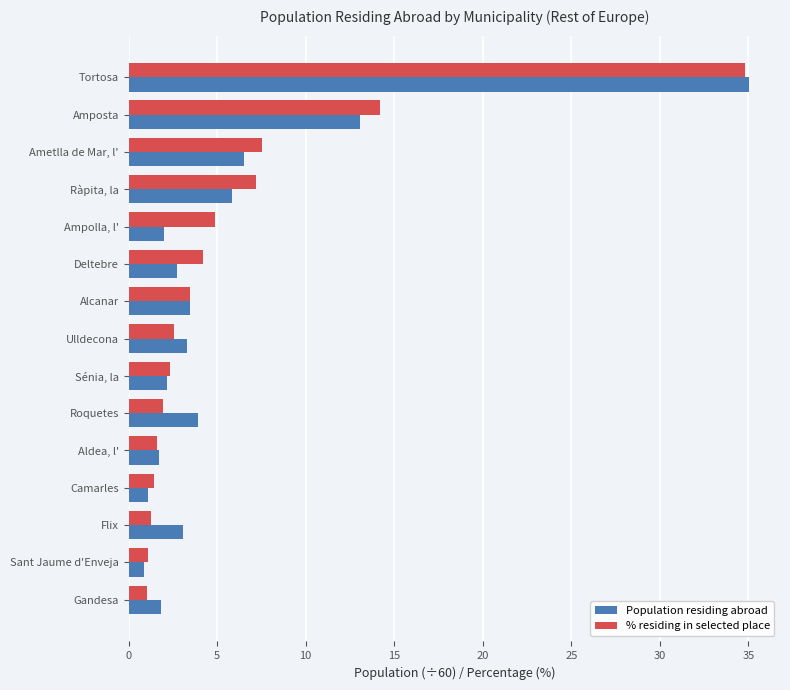

True or false: % residing in selected place has a value of 4.2 at Deltebre.

True